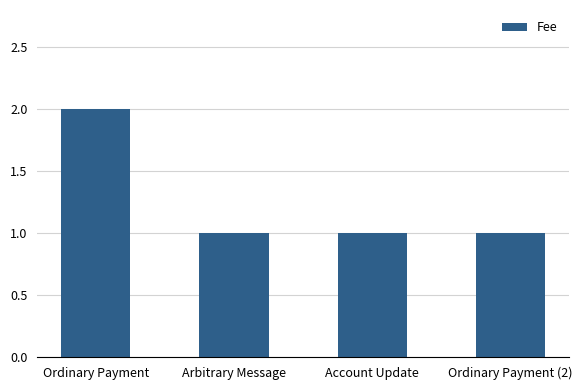

Reading left to right, list all the values displayed in this chart.

Ordinary Payment=2	Arbitrary Message=1	Account Update=1	Ordinary Payment (2)=1